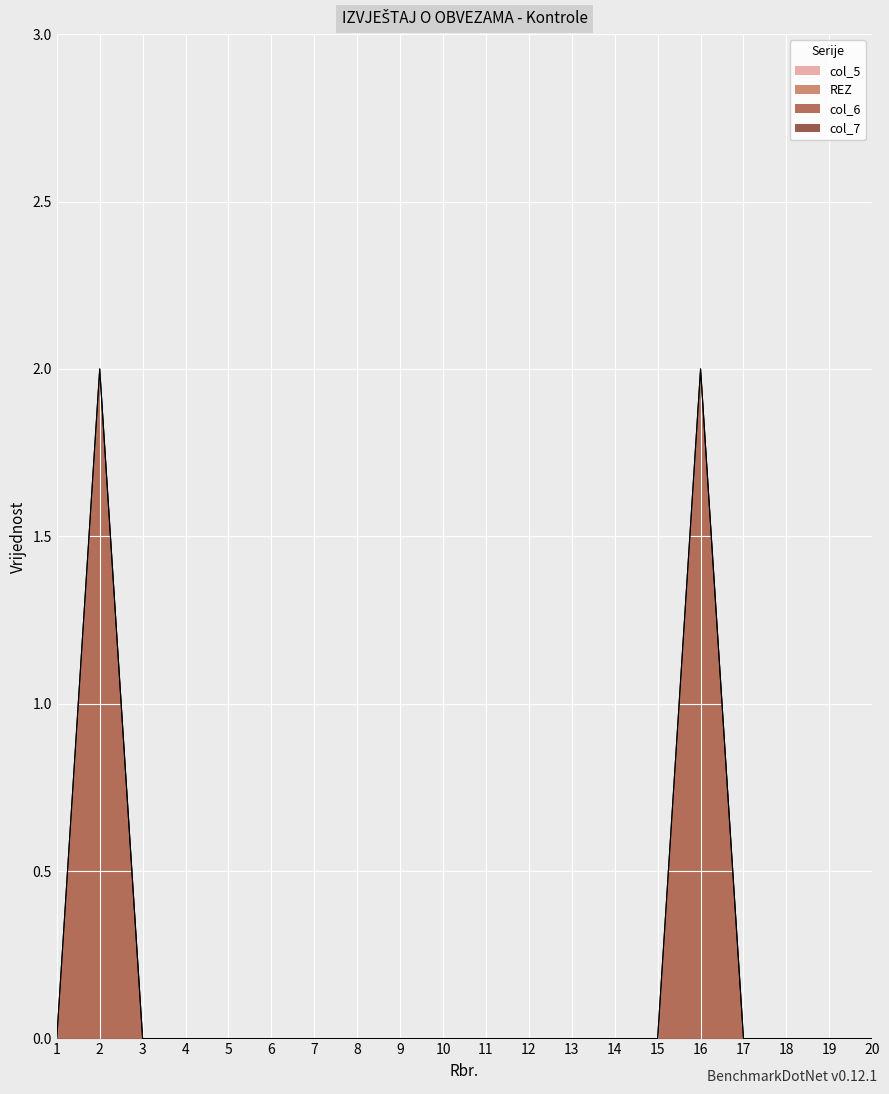

What is the sum of the col_6 values at 18 and 16?

2